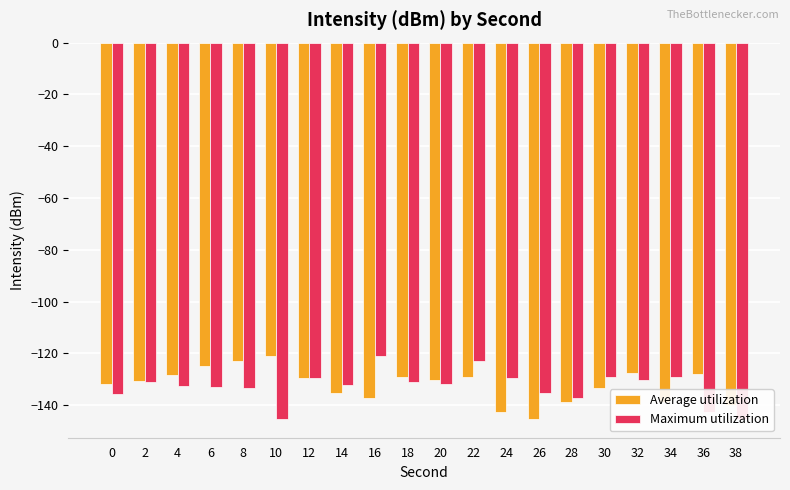

What is the spread (max minus min) of values at 10?

24.2